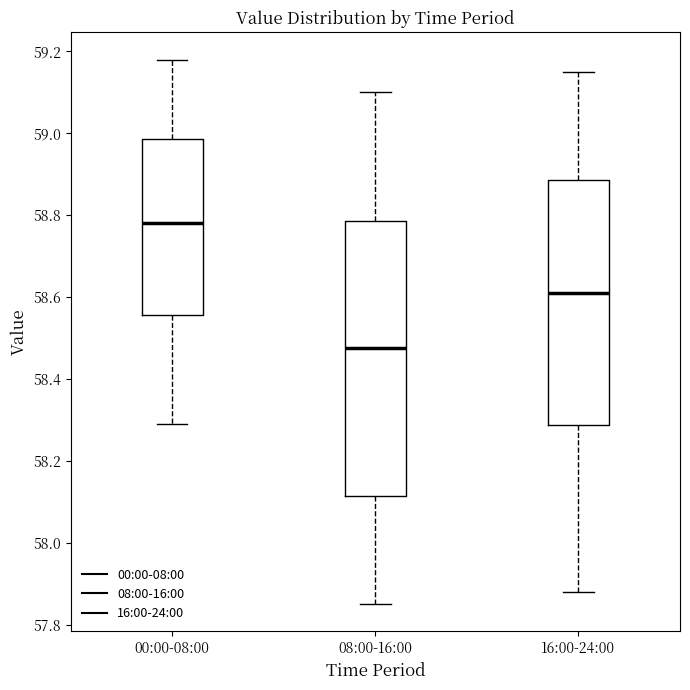

Which box's median line is the lowest?

08:00-16:00